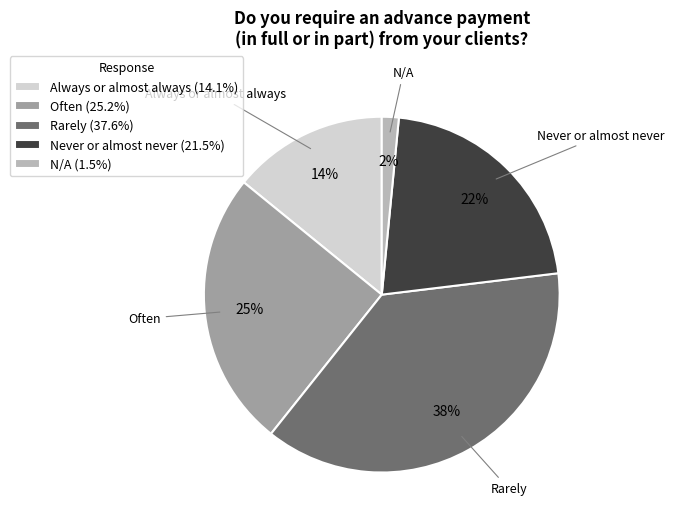

To the nearest percent, what portion does Rarely represent?

38%